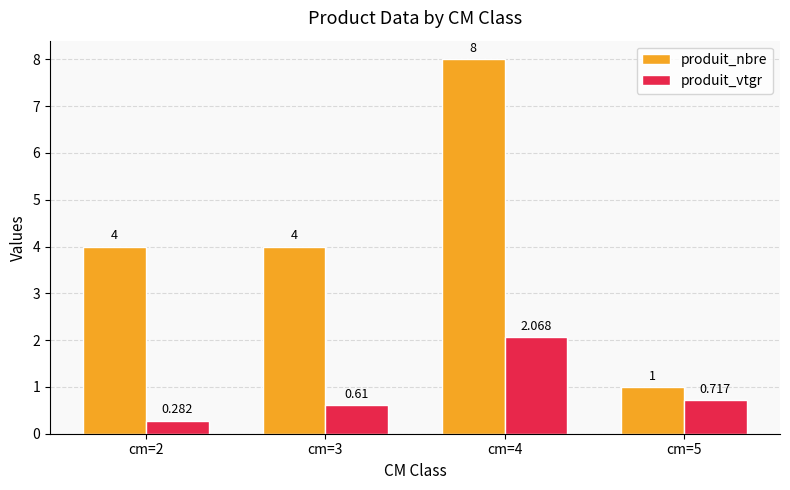

What is the difference between the maximum and minimum values in the produit_nbre series?

7.0